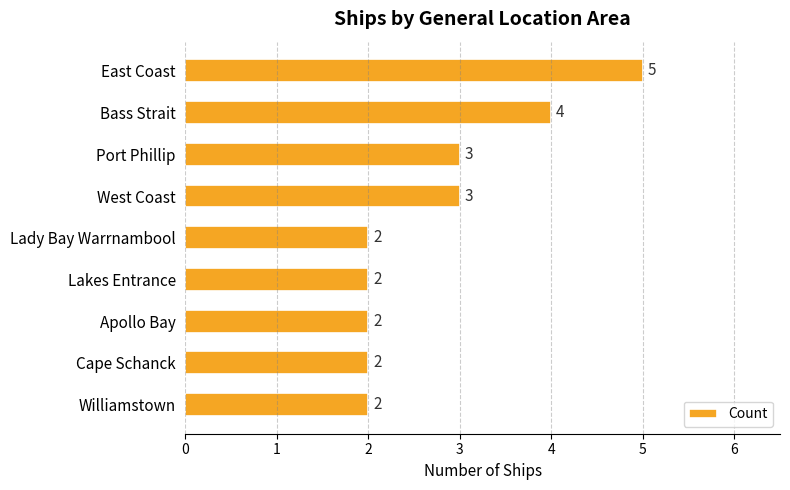

What is the difference between the second highest and second lowest values?

2